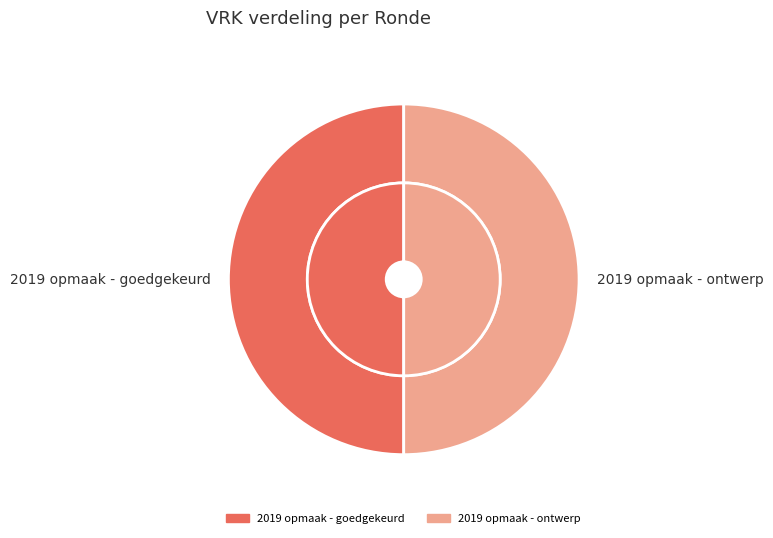

Is there any slice that represents more than half of the pie?

No